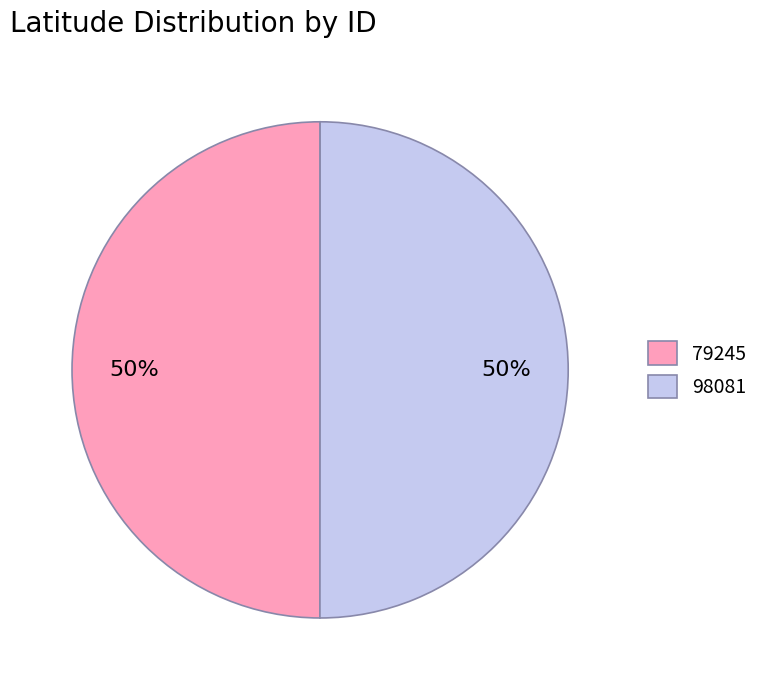

What percentage is the 98081 slice, to the nearest percent?

50%